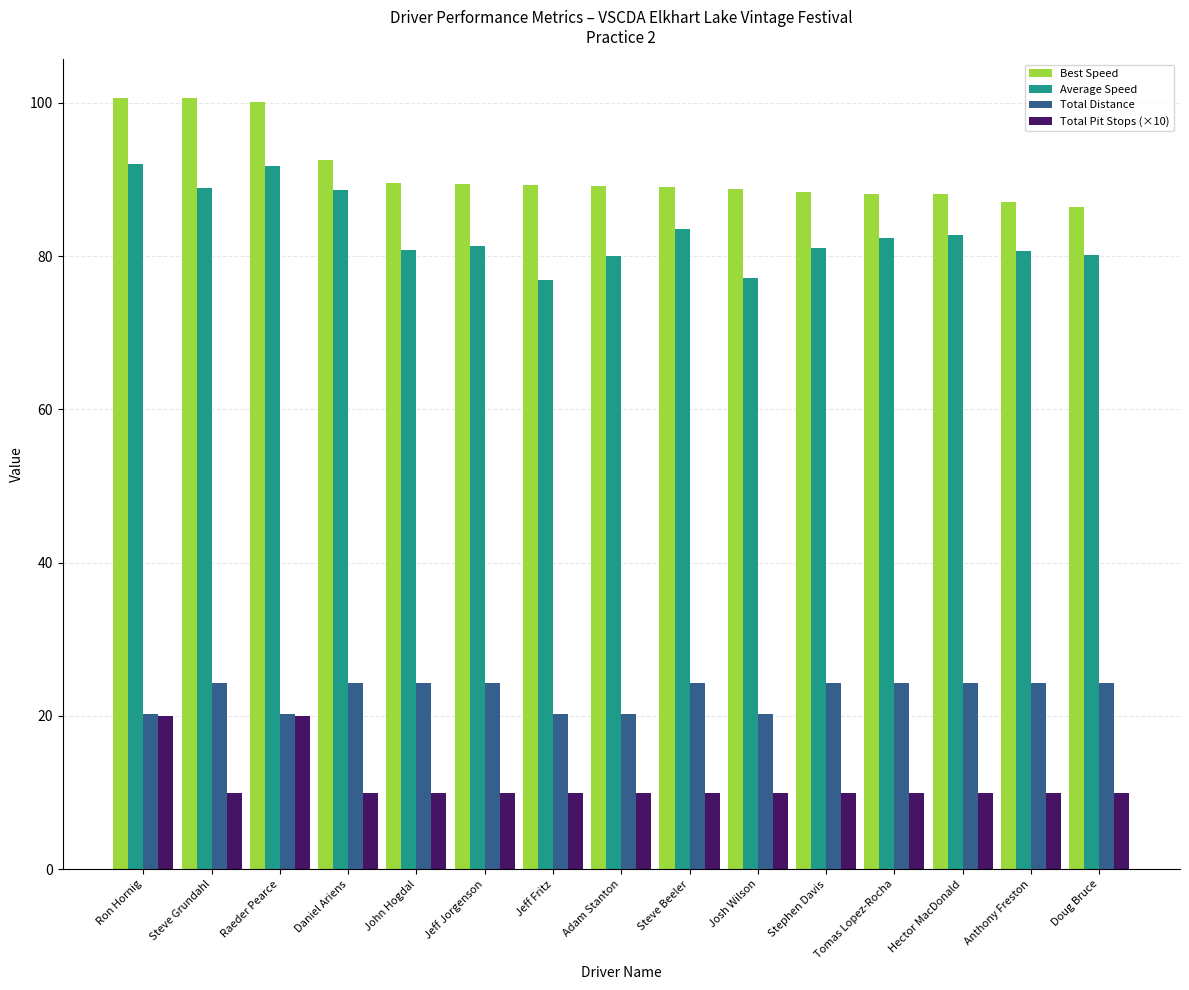

At how many categories does at least one series exceed 37?

15